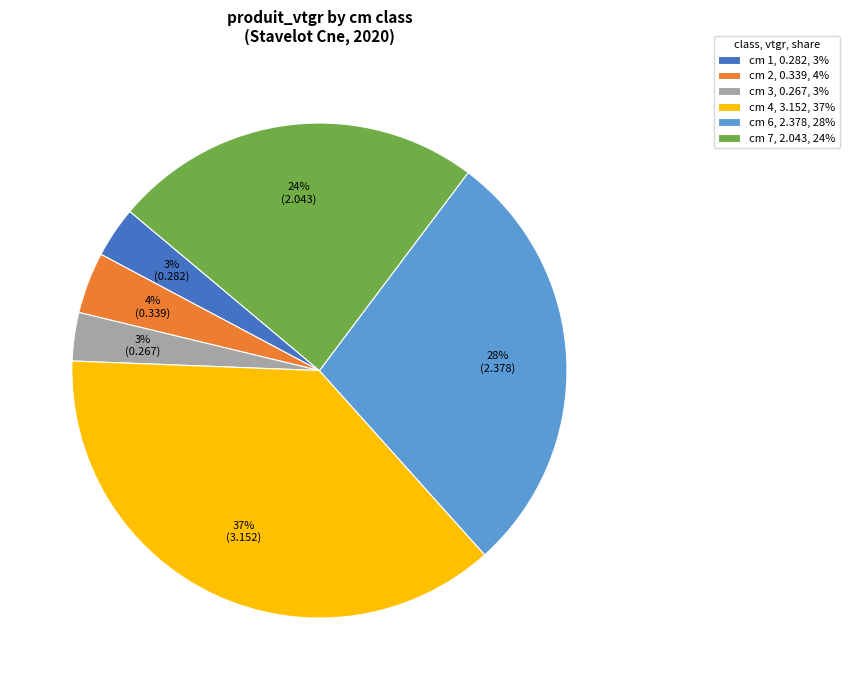

Which has a higher value, cm 7 or cm 4?

cm 4